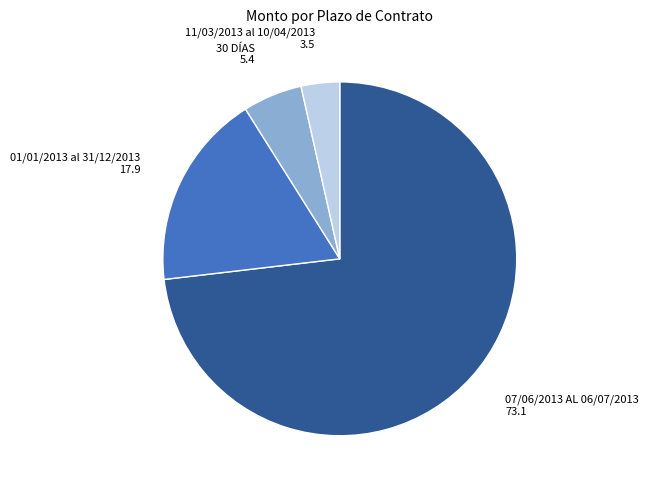

Is there a majority slice in this chart?

Yes